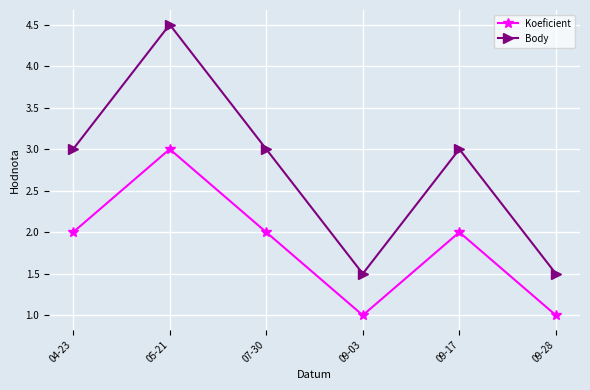

Is the value of Koeficient at 09-03 greater than the value of Body at 09-28?

No